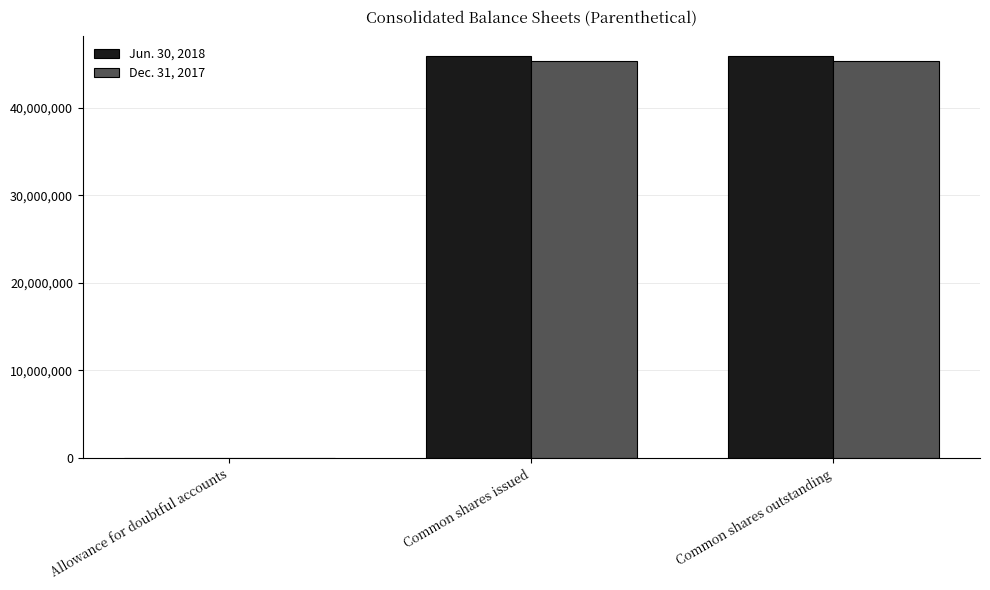

What is the total value across all series at Common shares outstanding?

91252078